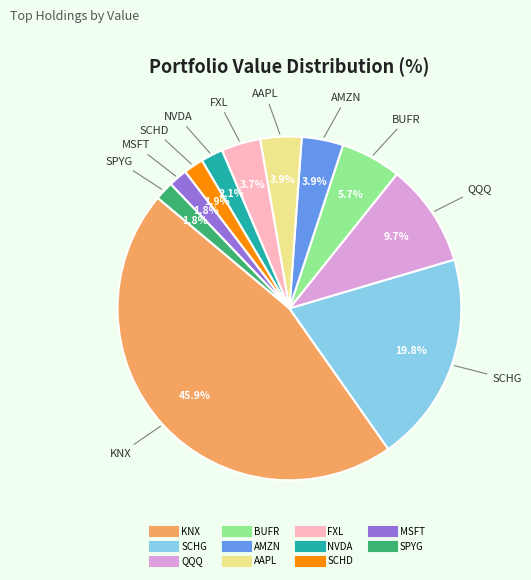

The KNX slice represents 34% of the pie. True or false?

False